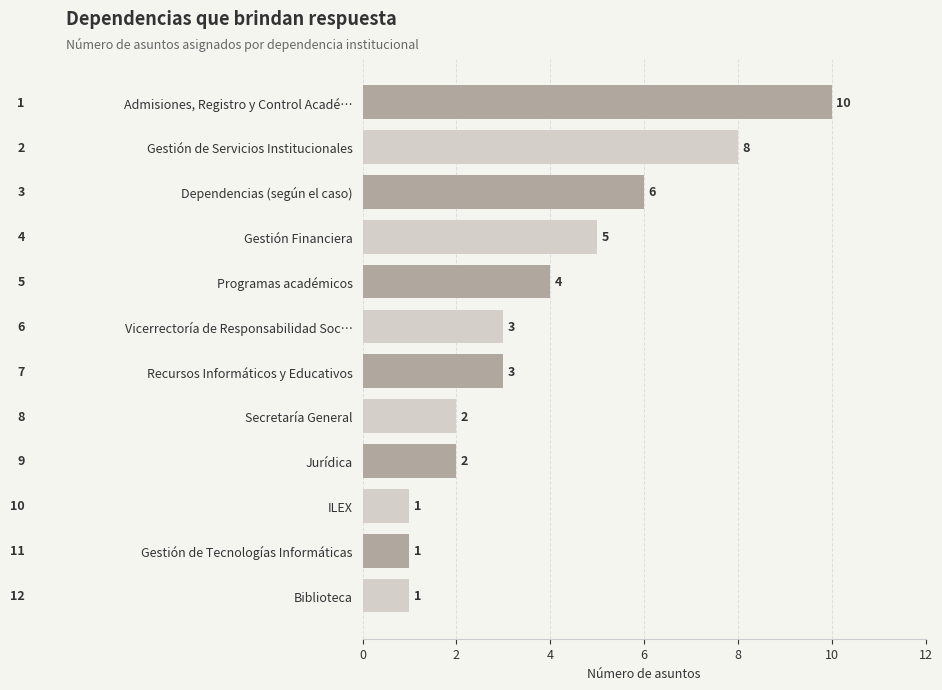

How many distinct data groups are displayed?

1